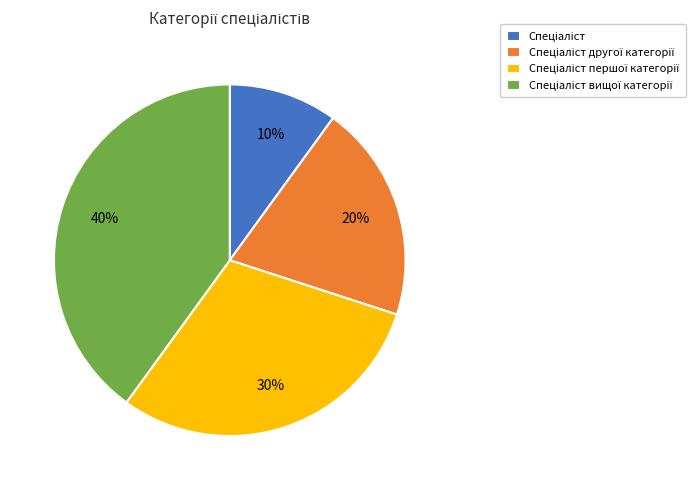

Is there any slice that represents more than half of the pie?

No